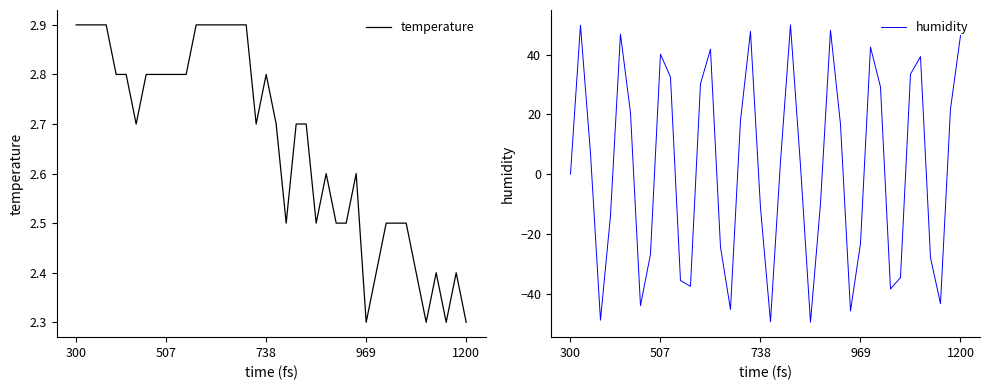

The value of humidity at 14 is 41.8. True or false?

True